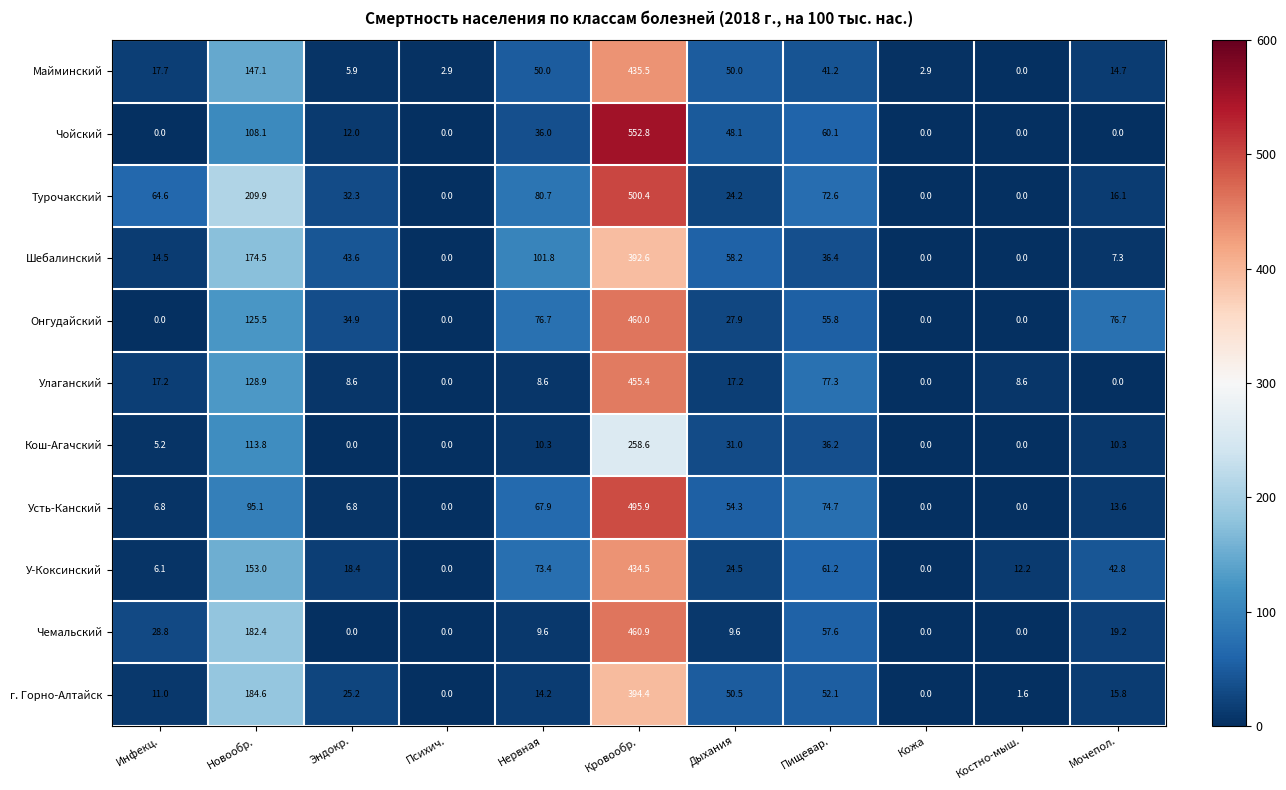

What is the total value across all series at Психич.?

2.9